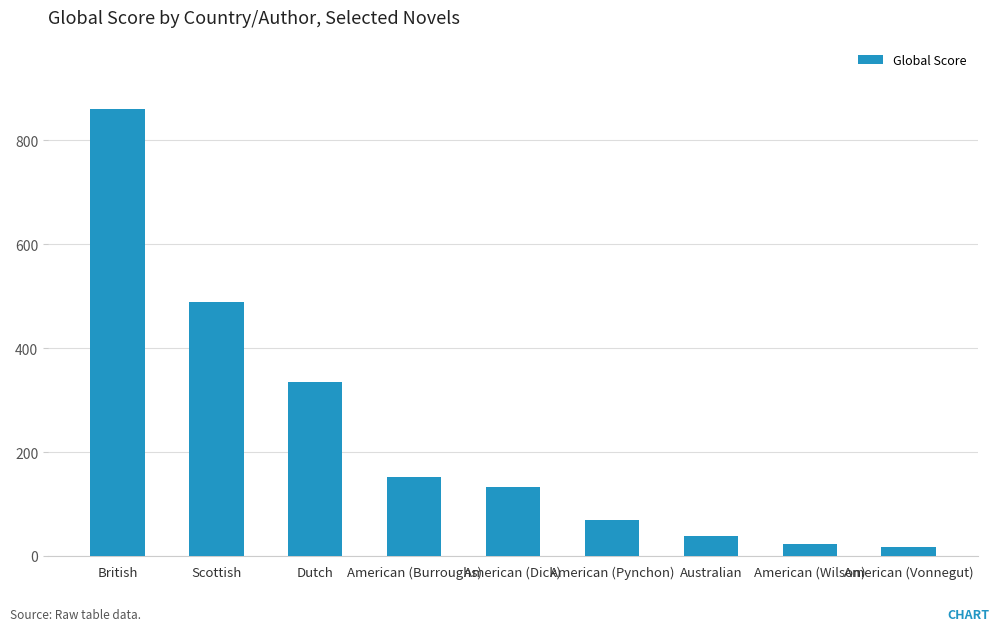

What is the label of the 5th bar from the right?

American (Dick)